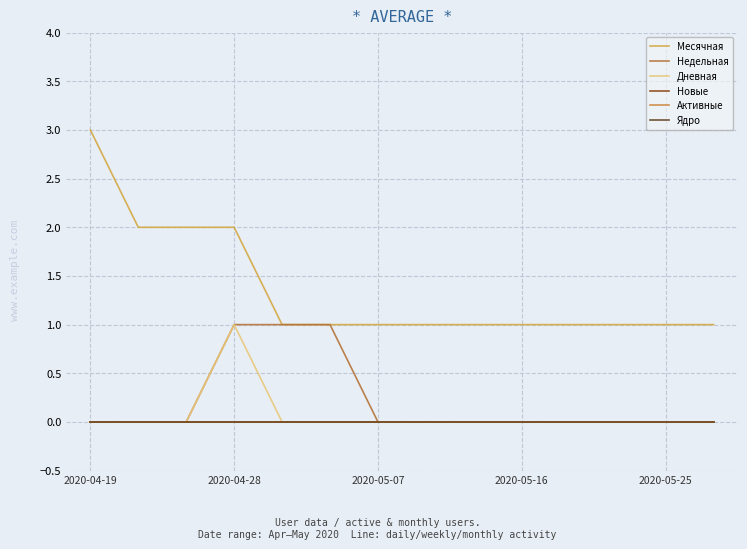

Does the chart display data point markers on the line(s)?

No